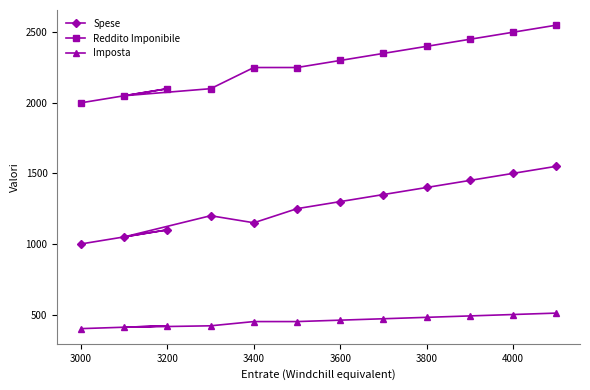

How many values in the Reddito Imponibile series are below 2300?

6